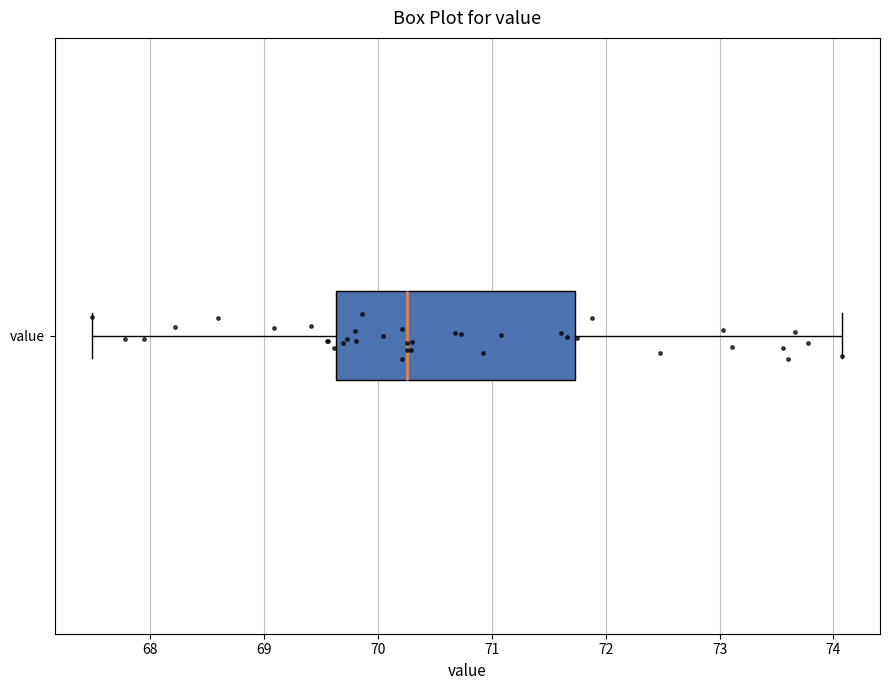

Read this box plot against the x-axis: the position of the median line, the range covered by the box, and the ends of both whiskers. The values are not printed on the chart, so give them approximately, as read against the axis.

median 70.3, box 69.6 to 71.7, whiskers 67.5 to 74.1